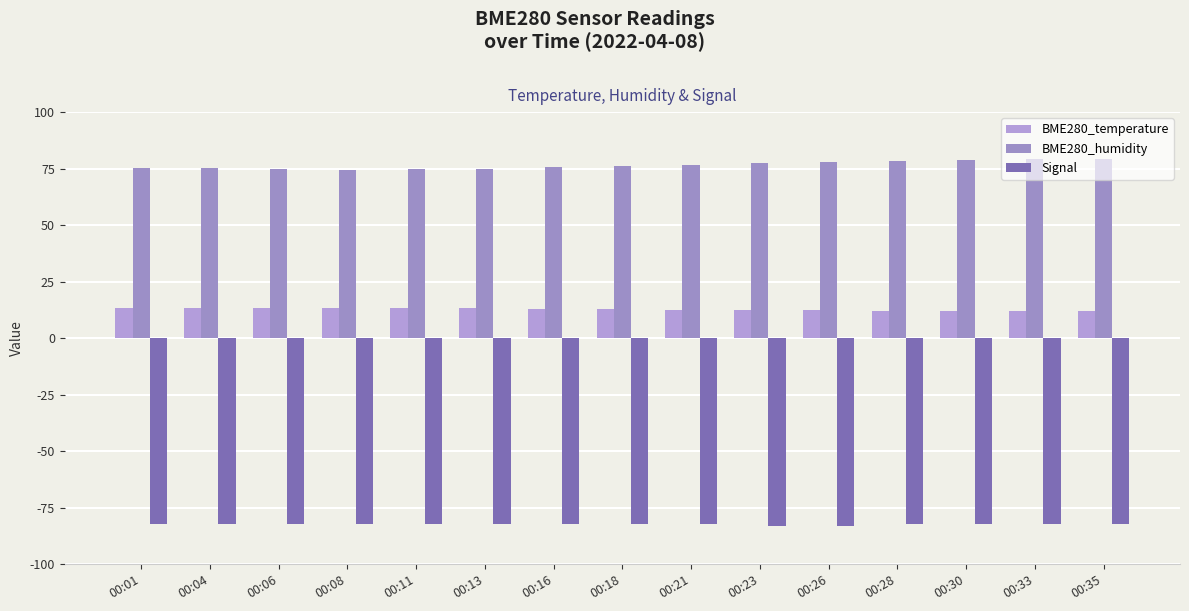

What is the value of the Signal bar at the 13th from the left?

-82.0